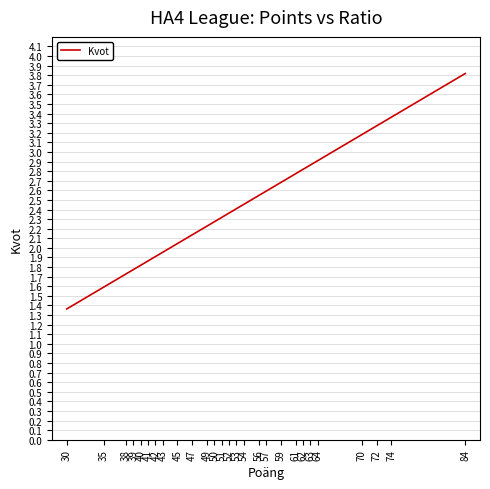

The value at 64 is 4.9. True or false?

False